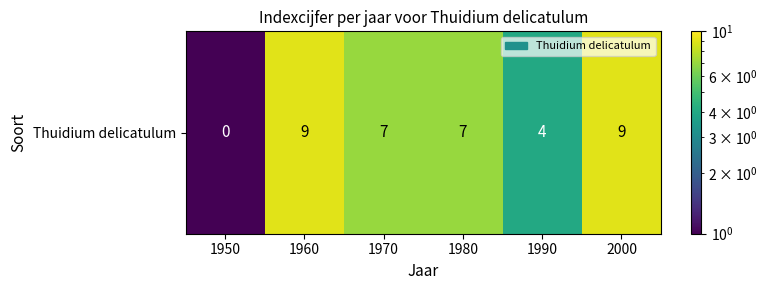

What is the sum of the values at 1980 and 1970?

14.0